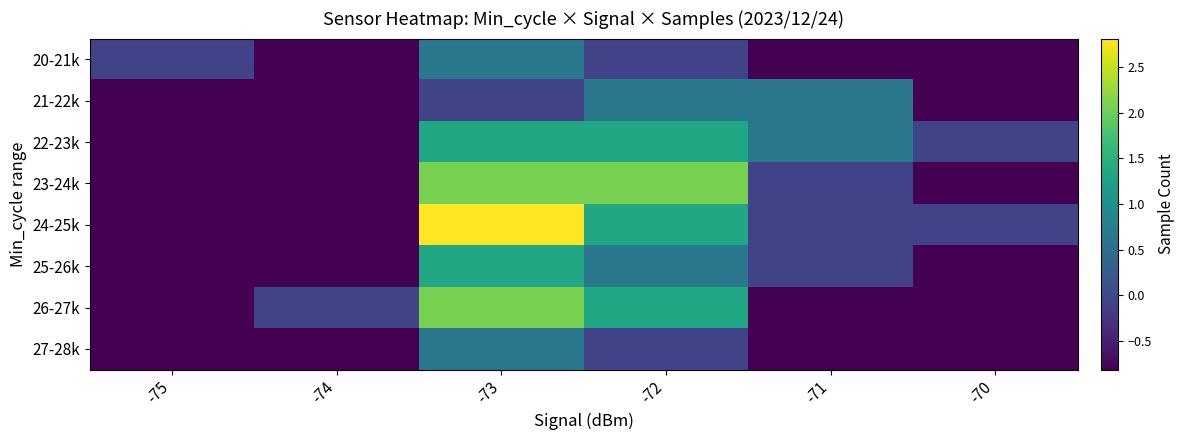

Which category has the lowest value across all series?

-74